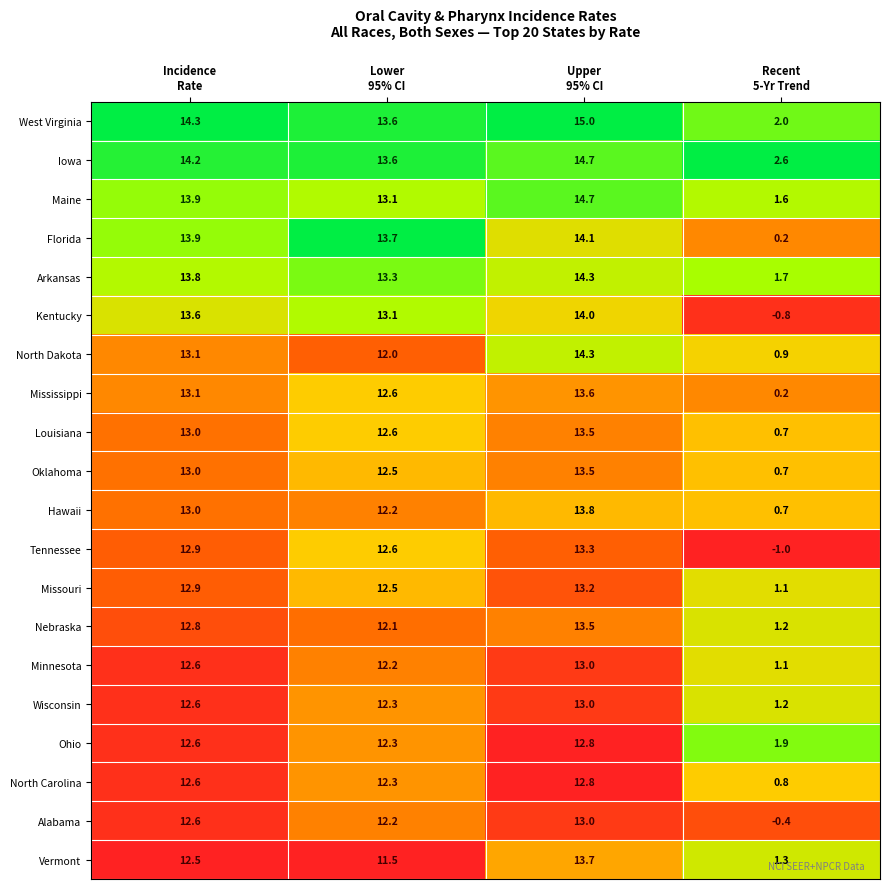

What is the sum of all Missouri values?

39.7